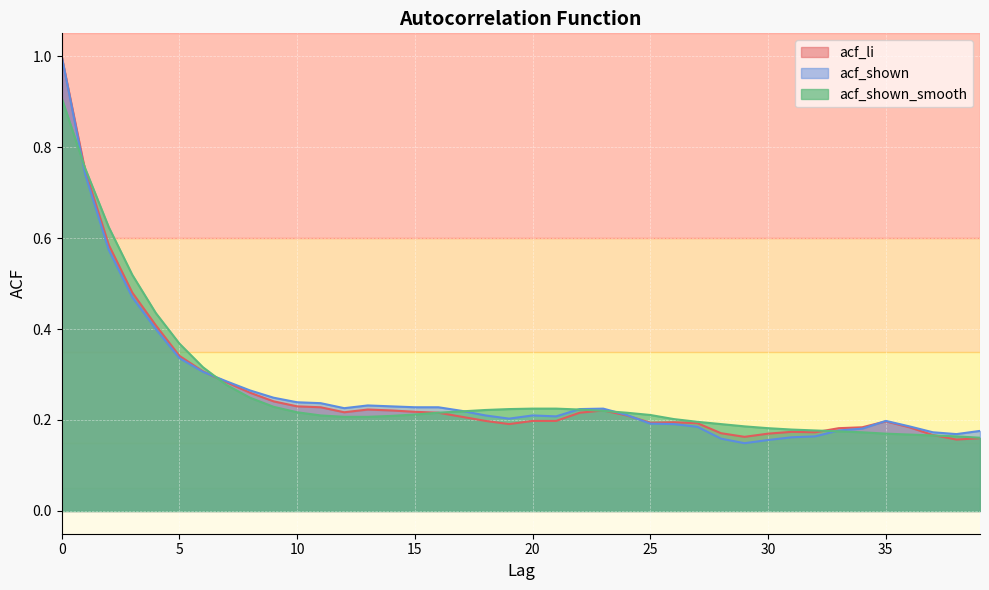

What is the value of the acf_shown point at the 30th from the left?

0.1